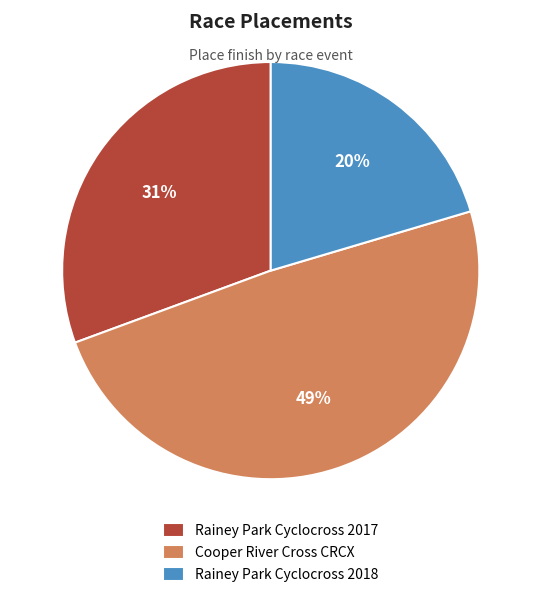

Which category has the smallest portion of the pie?

Rainey Park Cyclocross 2018